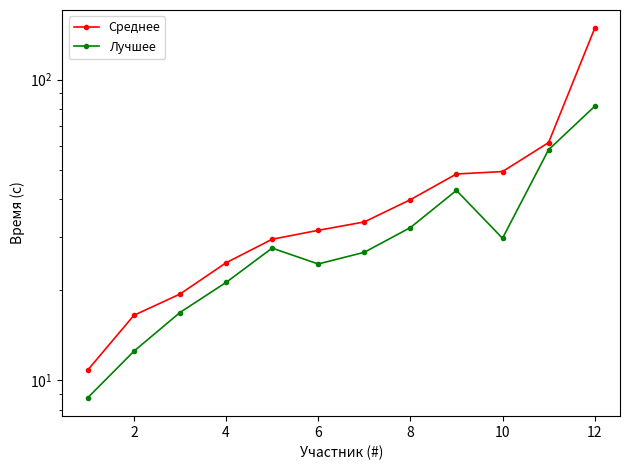

Is this an area chart (filled region under the line)?

No